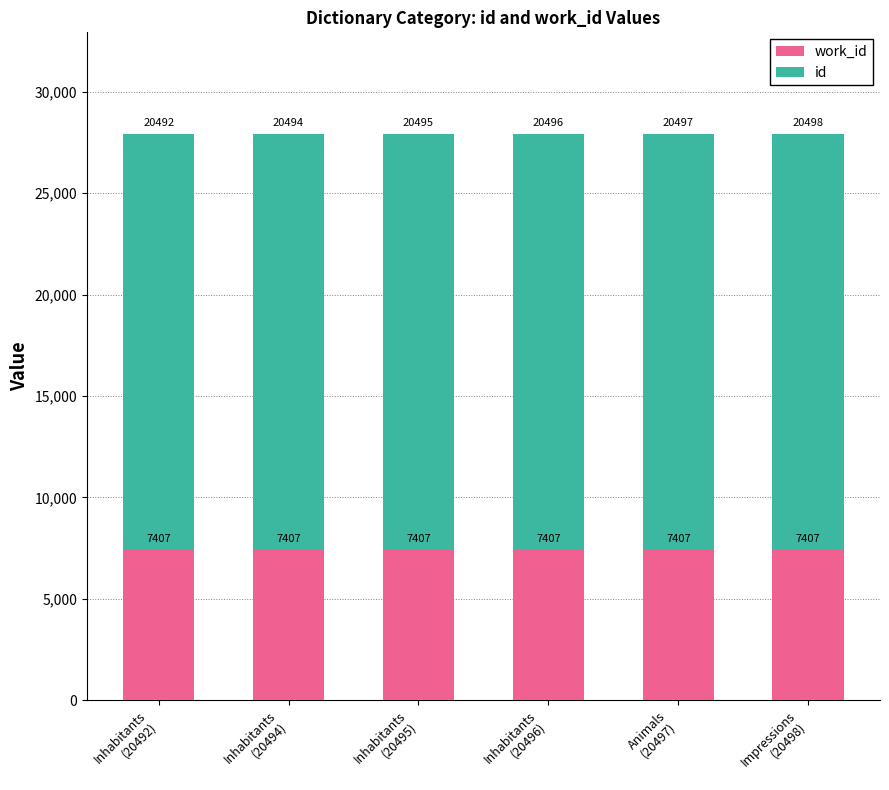

Does the chart contain any negative values?

No